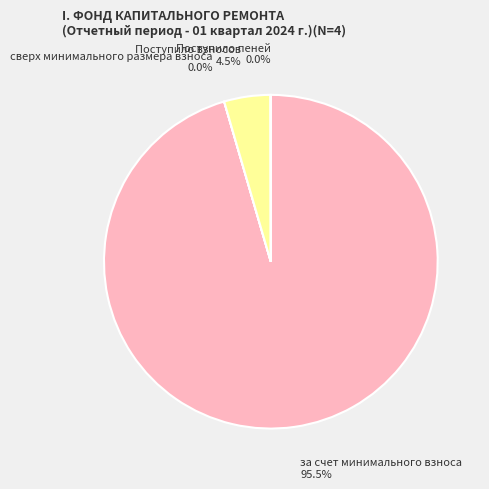

How much of the chart is everything except Поступило взносов?

95.5%